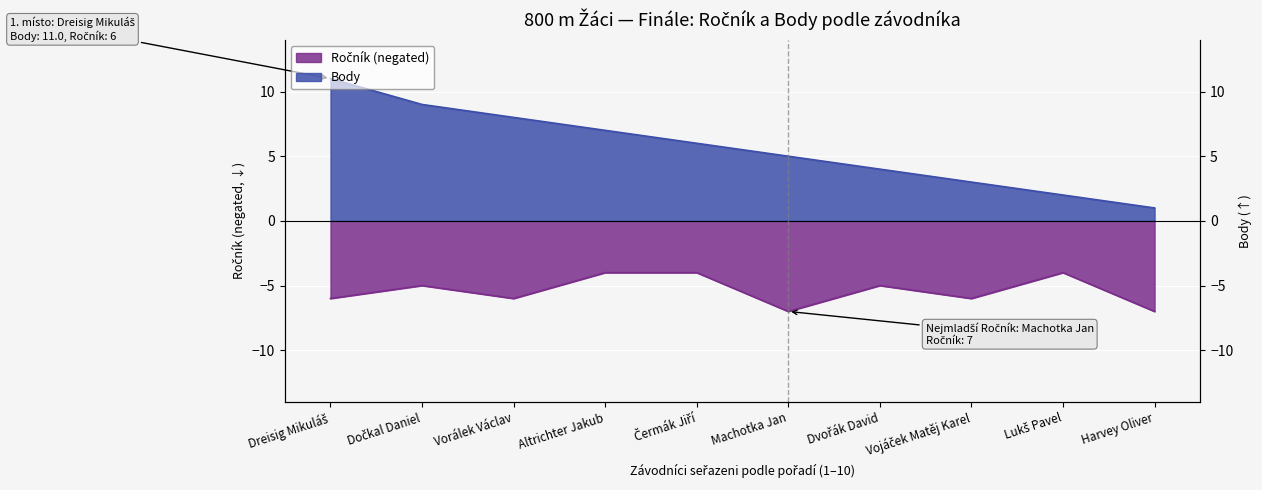

Reading right to left, transcribe all the data shown in this chart.

Ročník: -7	-4	-6	-5	-7	-4	-4	-6	-5	-6
Body: 1	2	3	4	5	6	7	8	9	11